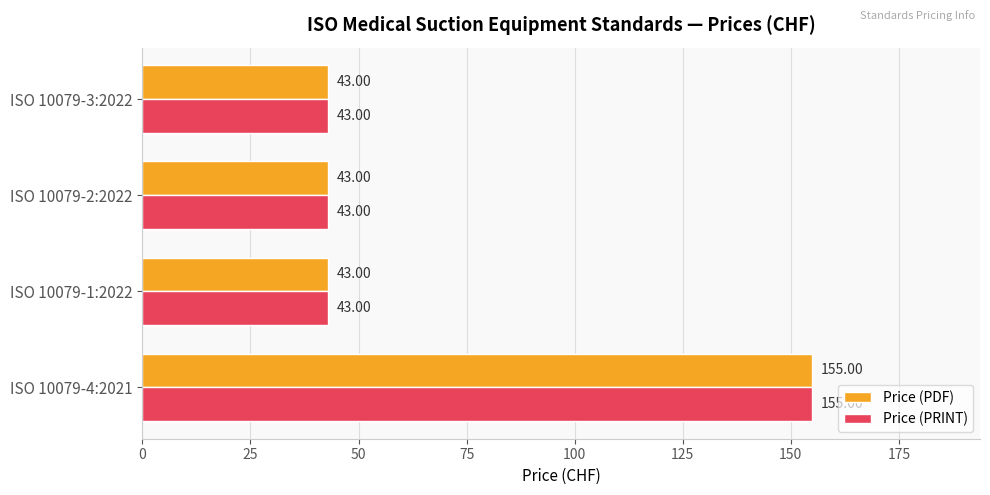

What is the total value across all series at ISO 10079-1:2022?

86